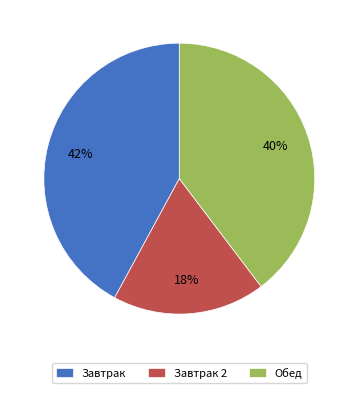

Is the sum of Обед and Завтрак greater than half?

Yes